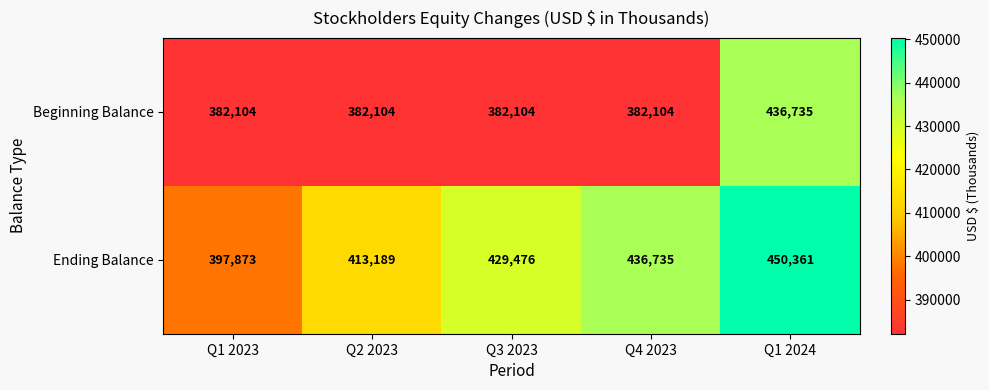

Reading left to right, list all the values displayed in this chart.

Beginning Balance: 382104	382104	382104	382104	436735
Ending Balance: 397873	413189	429476	436735	450361